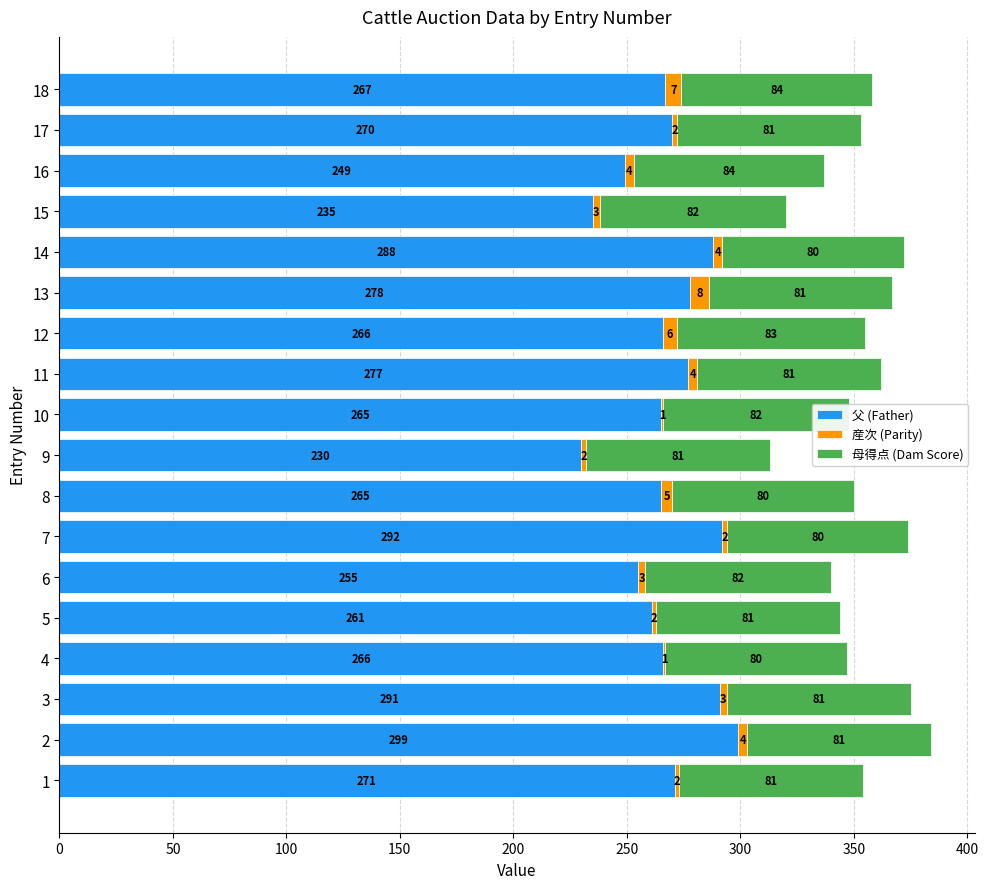

What is the total value across all series at 14?

372